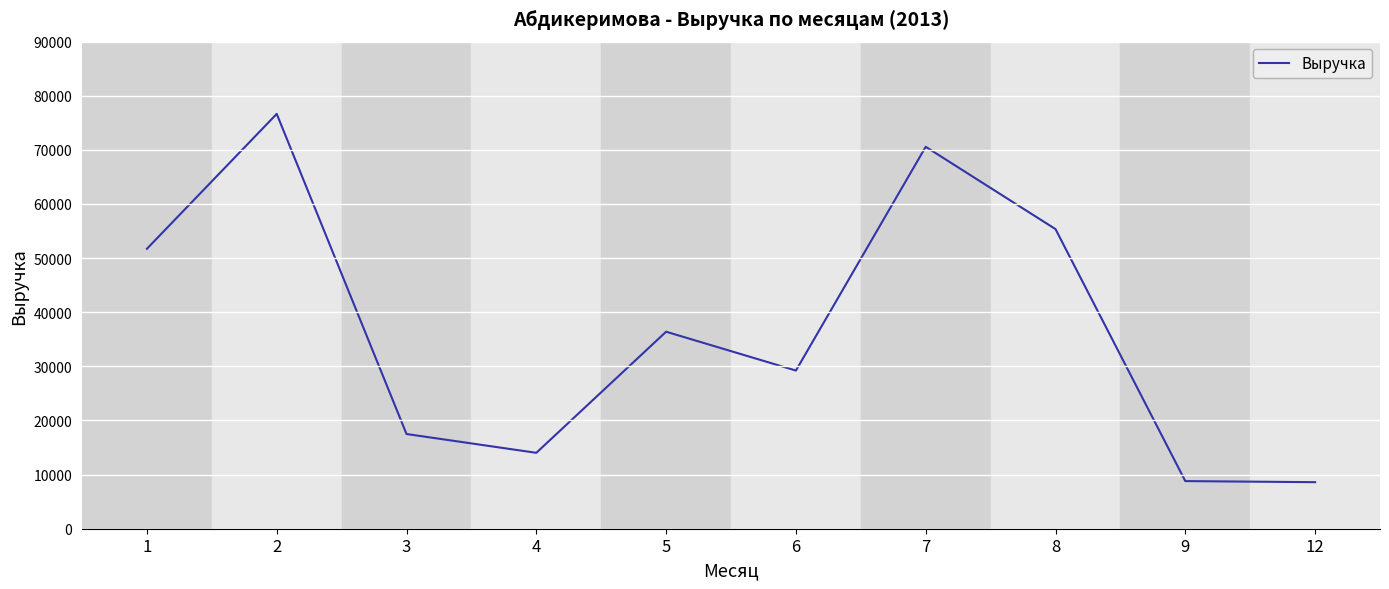

What is the minimum value shown in the chart?

8600